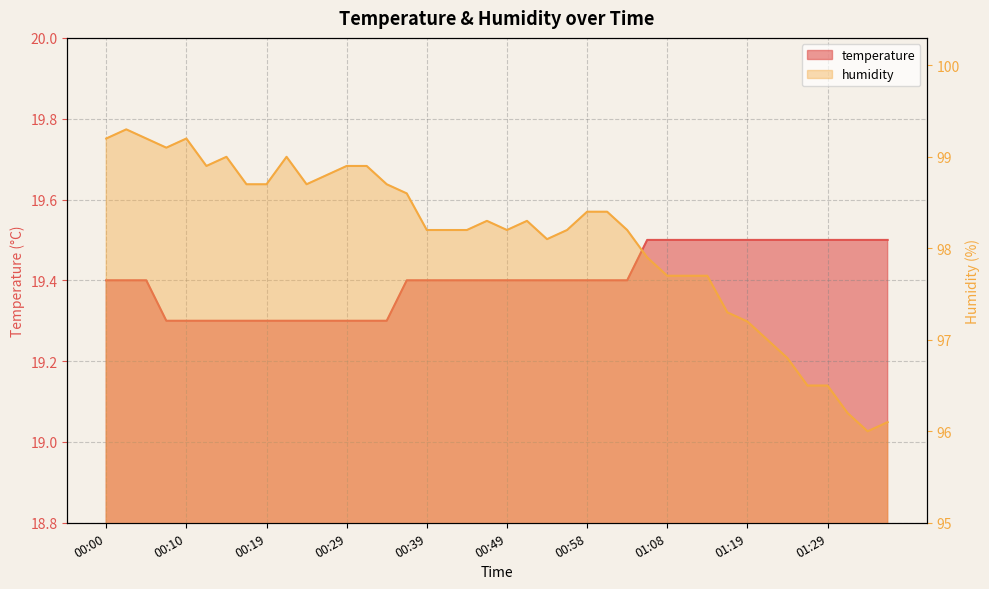

What value does the humidity series have at 00:05?

99.2